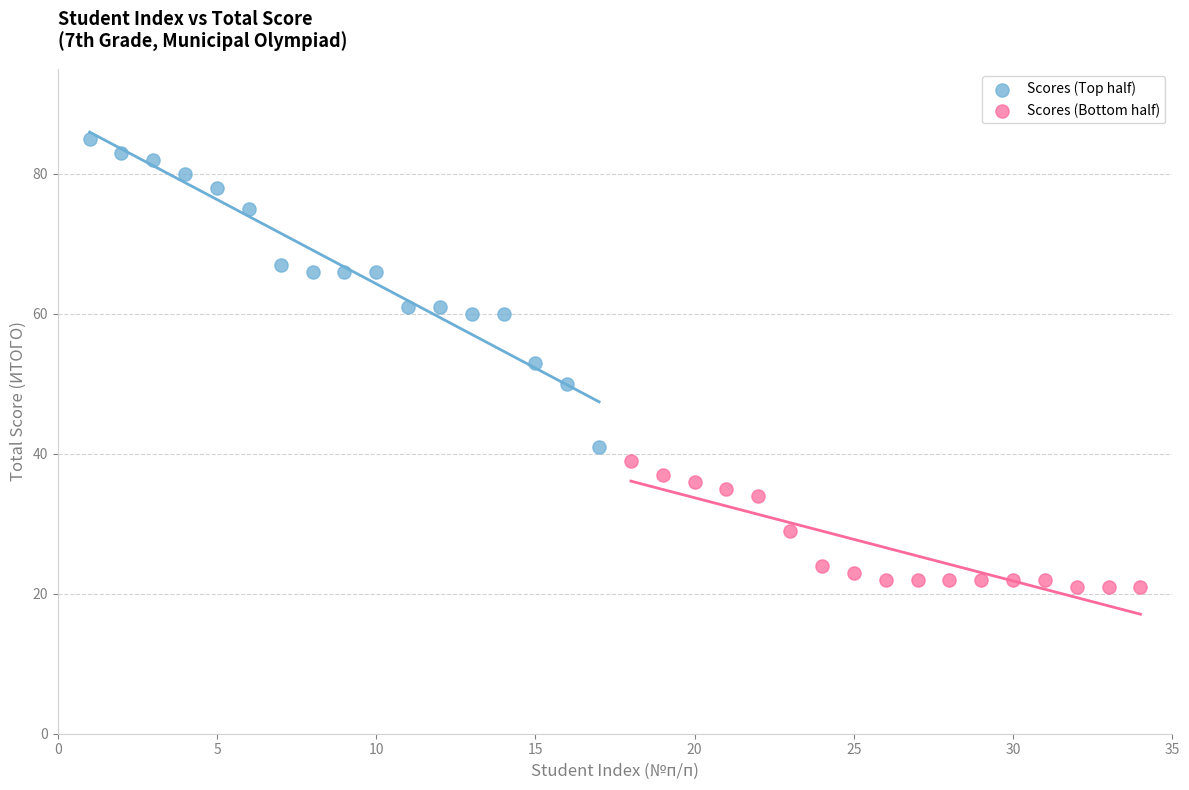

Which series contains the highest Y value?

Scores (Top half)